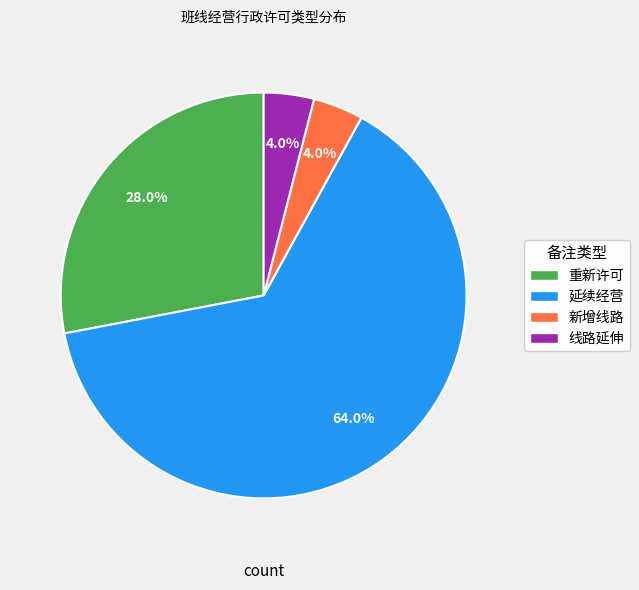

To the nearest percent, what portion does 重新许可 represent?

28%